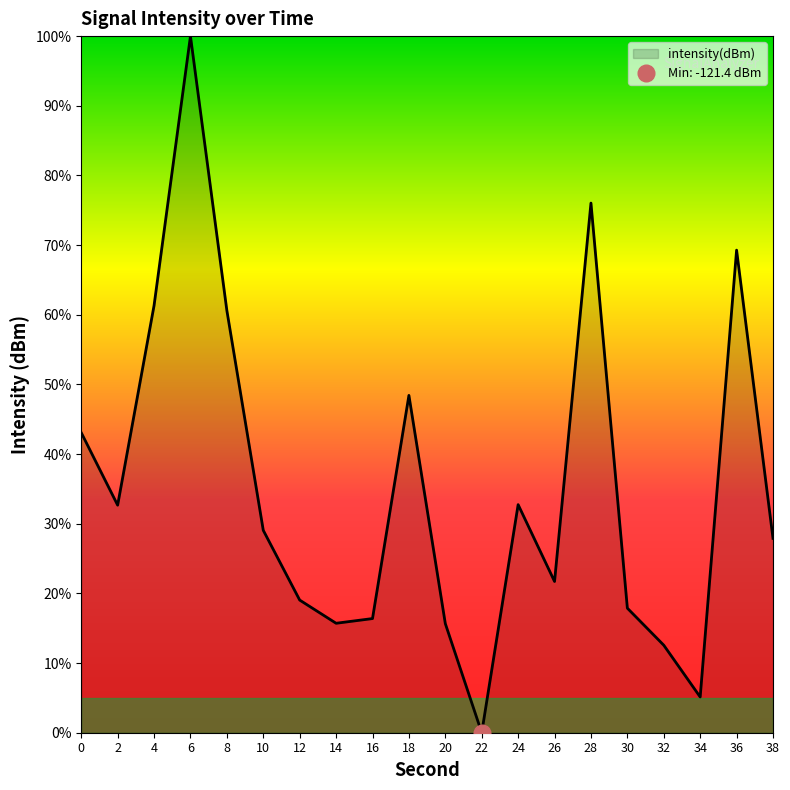

Rank the categories by value from highest to lowest.

6, 28, 36, 4, 8, 18, 0, 24, 2, 10, 38, 26, 12, 30, 16, 14, 20, 32, 34, 22